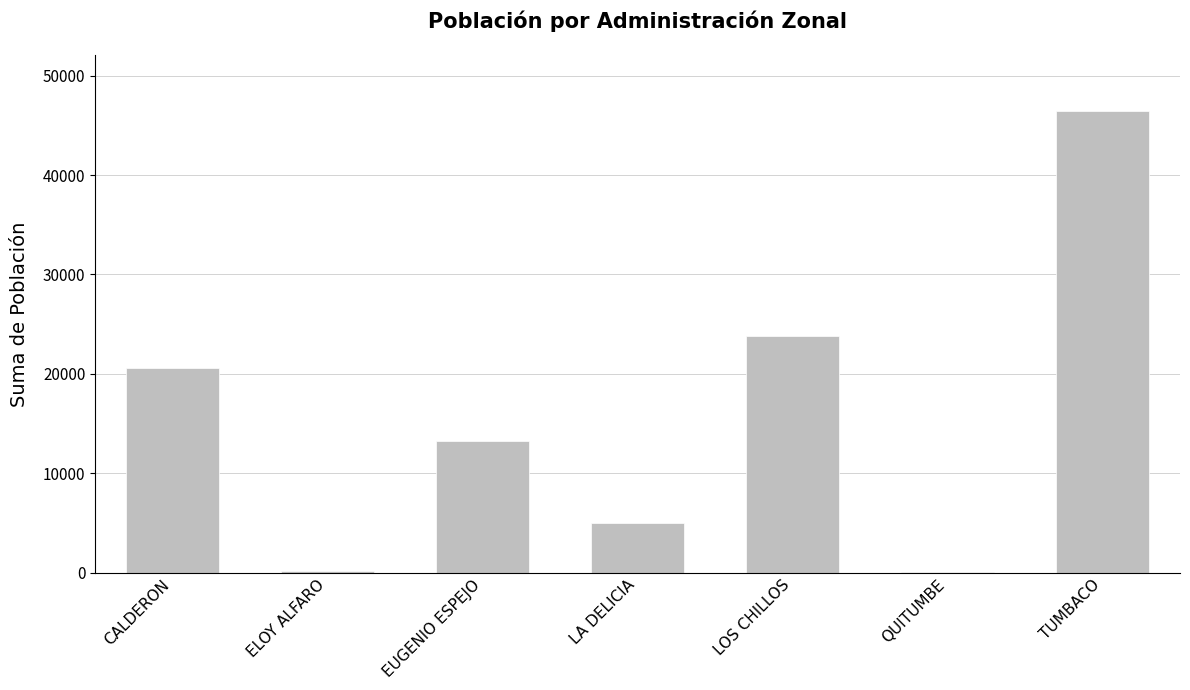

Where is the data nearest to the value 23264?

LOS CHILLOS